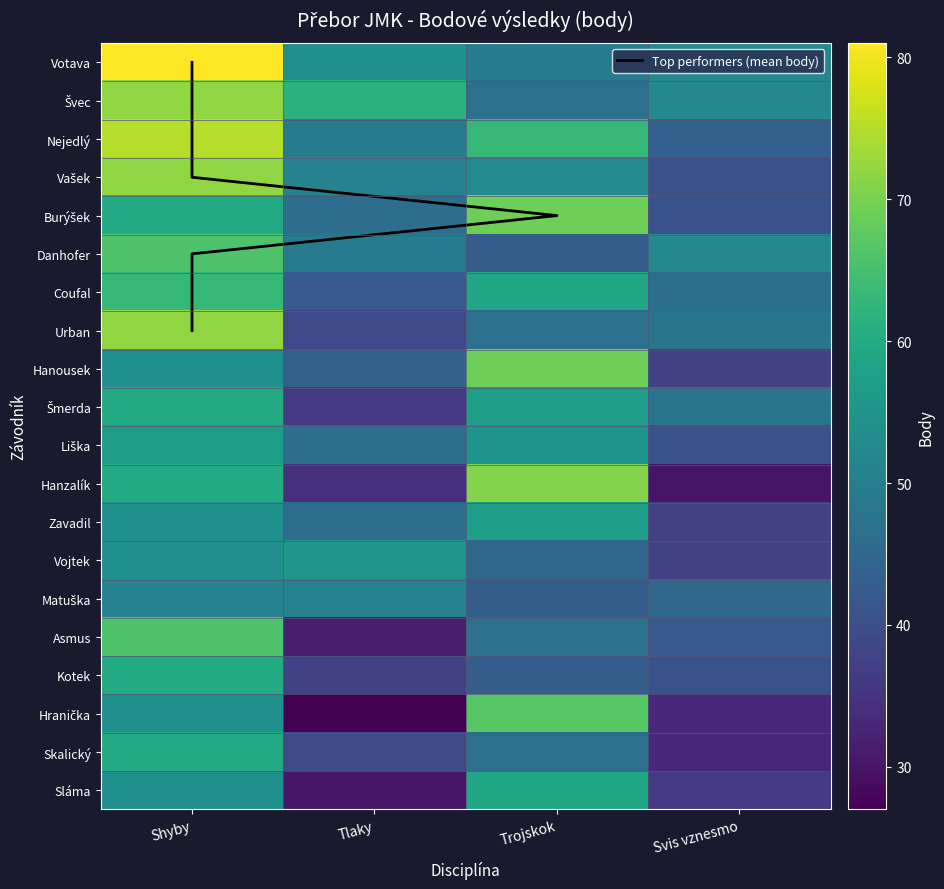

What is the difference between the Votava values at Trojskok and Shyby?

32.0